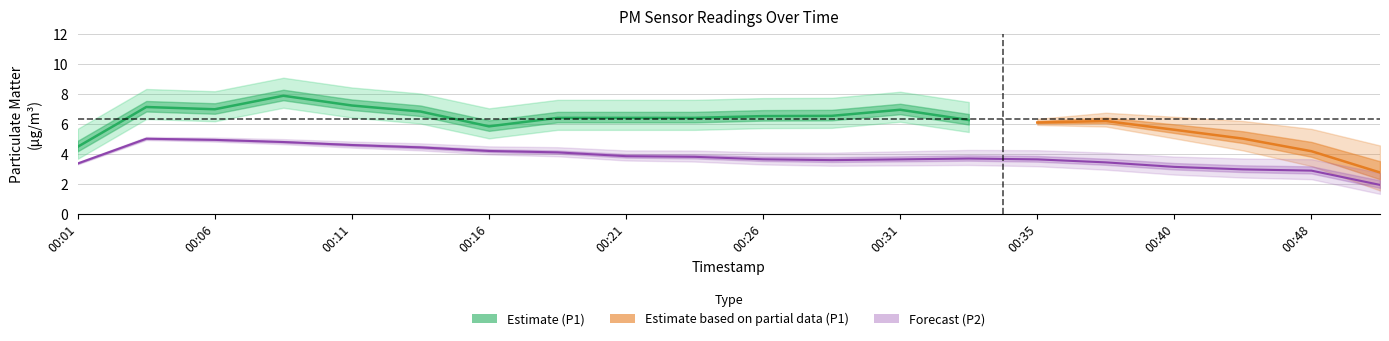

What is the difference between the P2 values at 00:08 and 00:18?

1.1